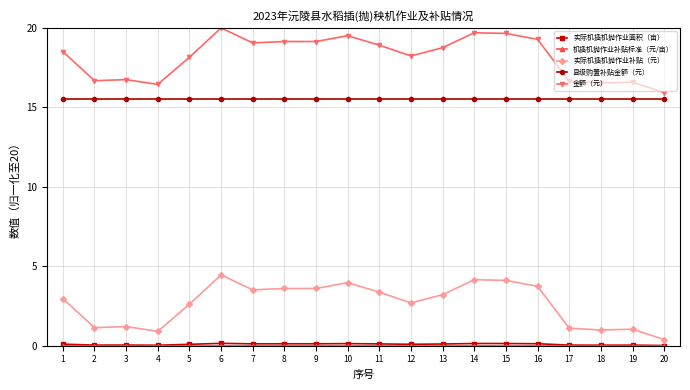

True or false: 县级购置补贴金额（元） has a value of 15.5 at 5.

True